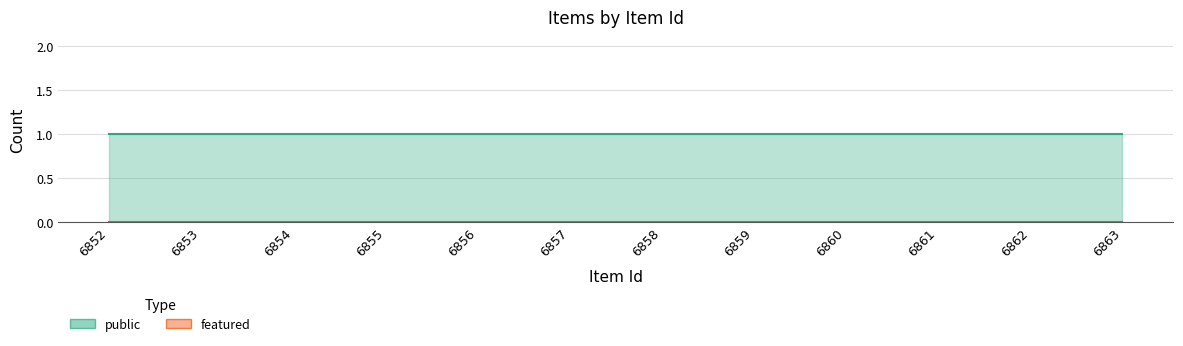

What is the sum of the public values at 6861 and 6863?

2